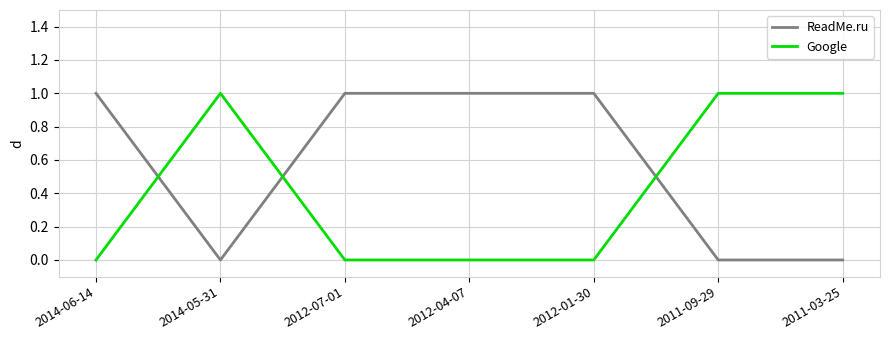

True or false: Google has a value of 0 at 2012-07-01.

True